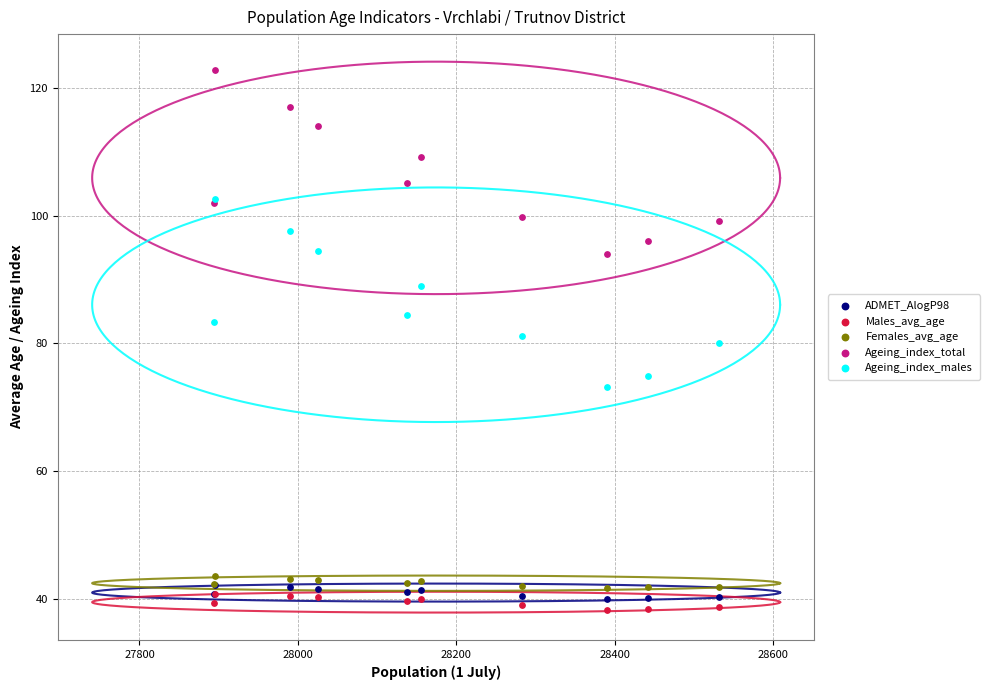

Which series reaches the maximum Y coordinate?

Ageing_index_total